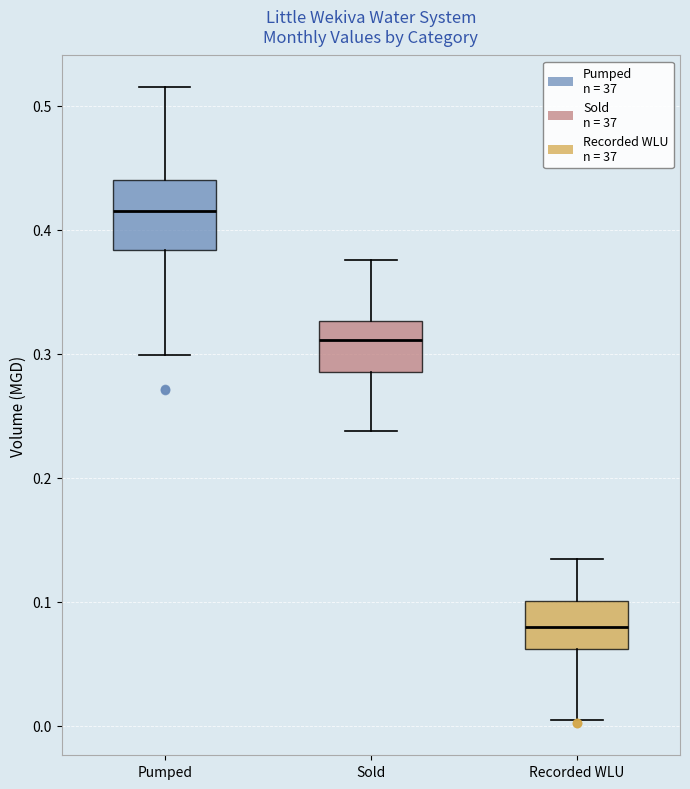

Where does the median line of the box for Recorded WLU sit on the y-axis? The values are not printed on the chart, so give them approximately, as read against the axis.

0.08